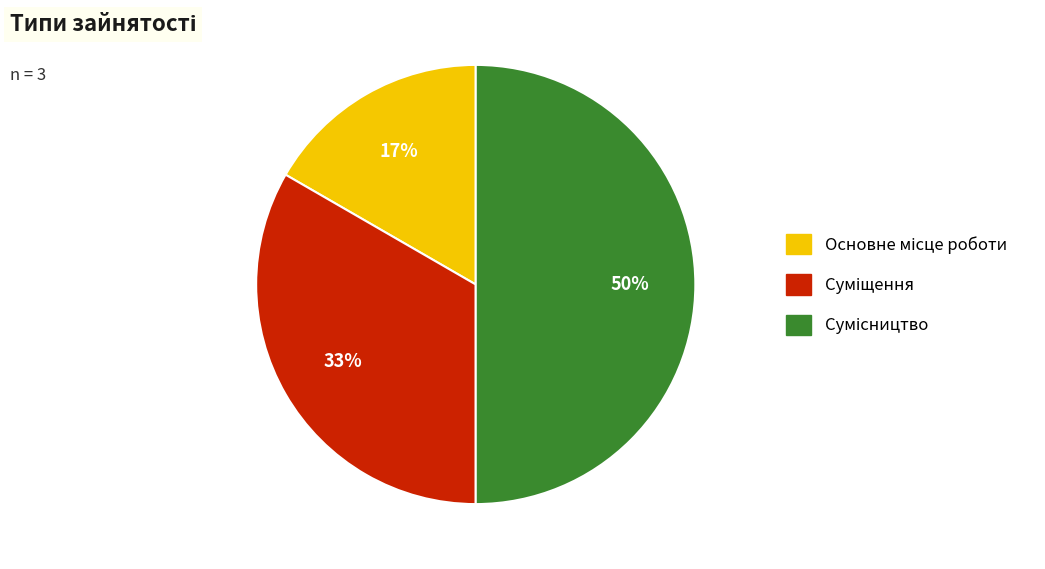

To the nearest percent, what is the difference between the largest and smallest slice percentages?

33%